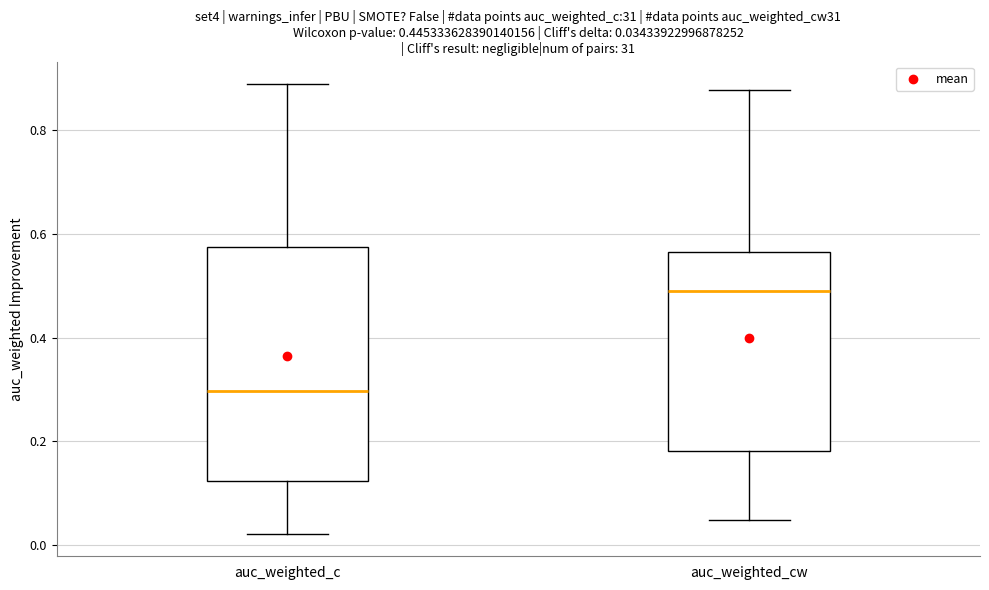

Comparing the boxes themselves (not the whiskers), which one is the tallest?

auc_weighted_c